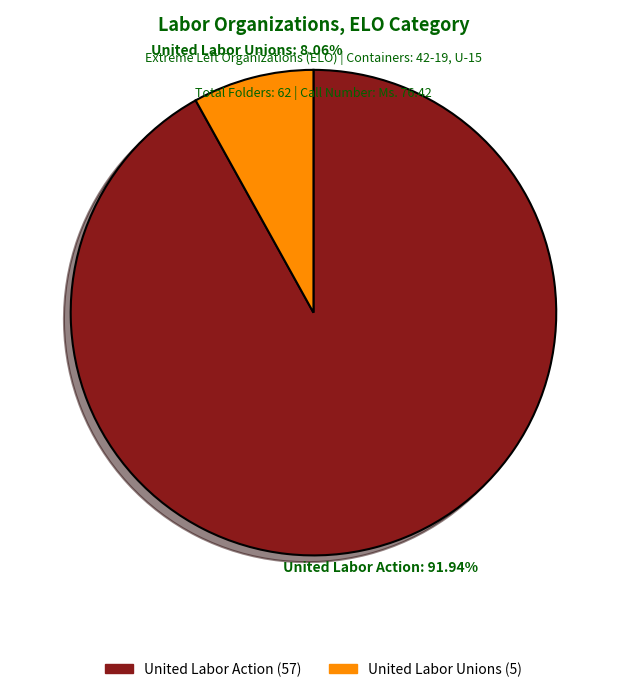

To the nearest percent, what is the difference between the largest and smallest slice percentages?

84%